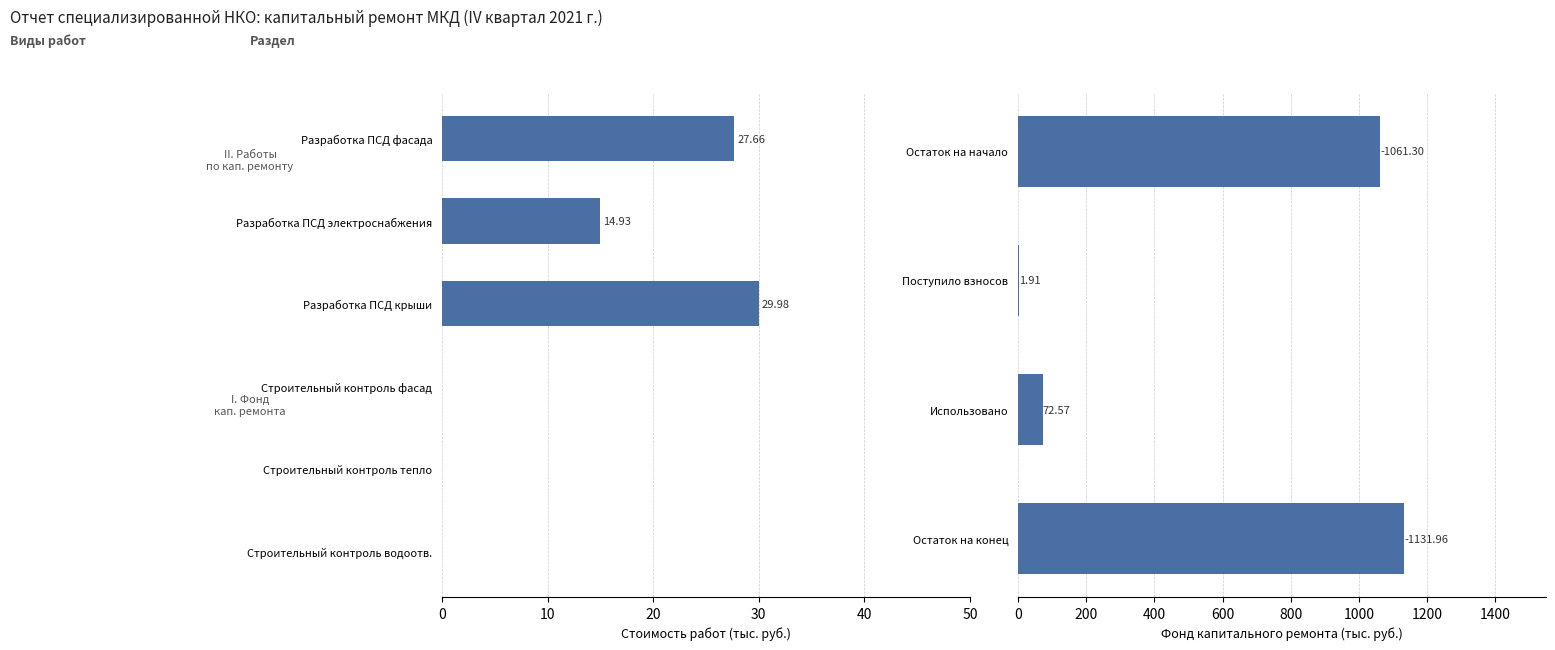

What is the value of the 1st bar from the left?

27.7